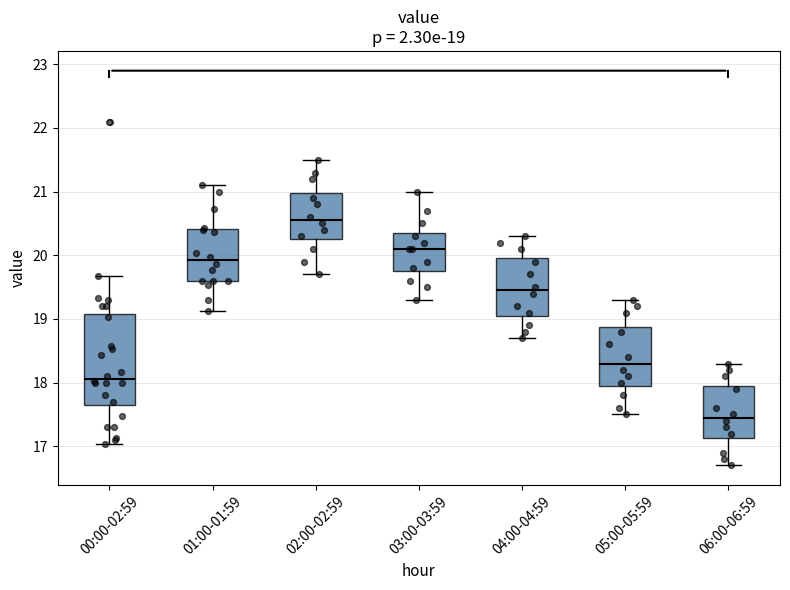

Which box is the tallest, from its lower edge to its upper edge?

00:00-02:59